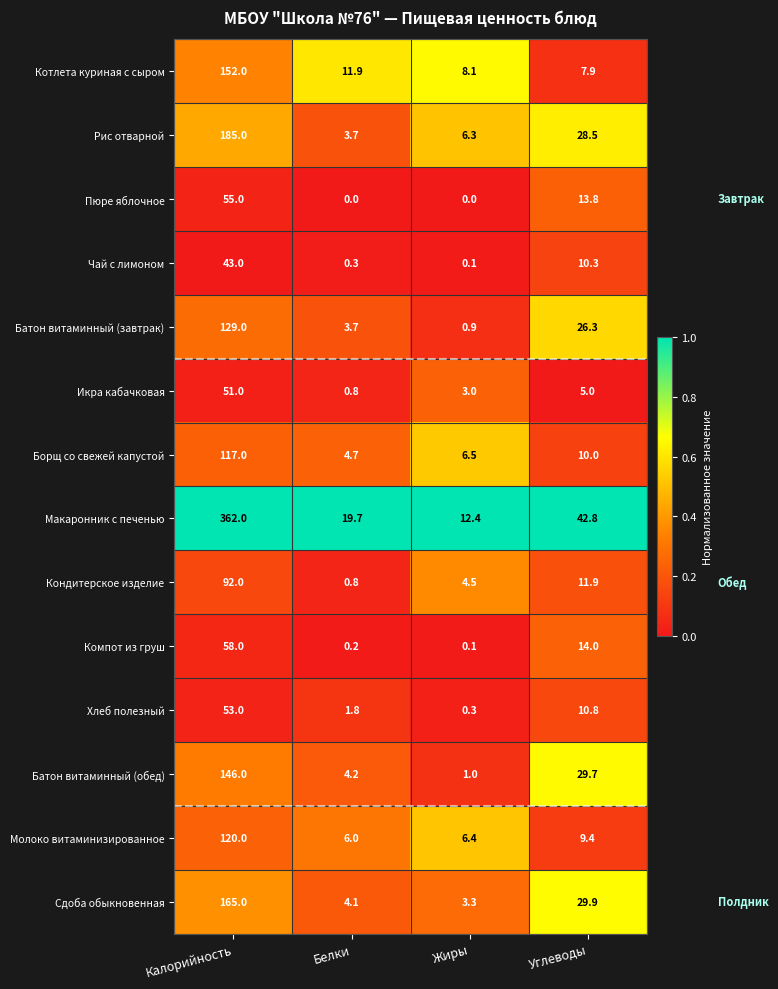

Where is Макаронник с печенью nearest to the value 187?

Углеводы